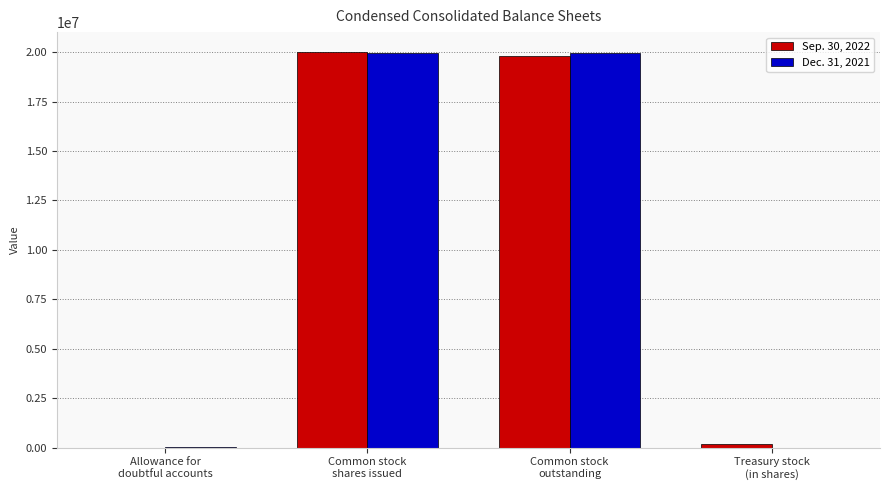

Reading left to right, what are all the values shown in this chart?

Sep. 30, 2022: Allowance for
doubtful accounts=4410	Common stock
shares issued=20016950	Common stock
outstanding=19827836	Treasury stock
(in shares)=189114
Dec. 31, 2021: Allowance for
doubtful accounts=4743	Common stock
shares issued=19978580	Common stock
outstanding=19978580	Treasury stock
(in shares)=0